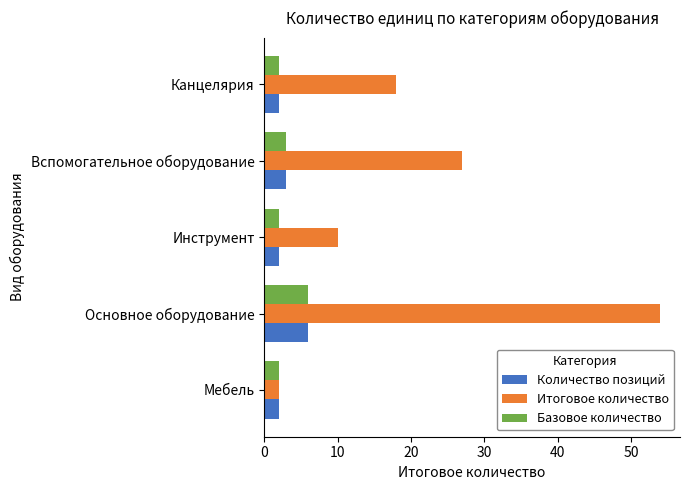

What is the difference between the maximum and second lowest values in the Базовое количество series?

4